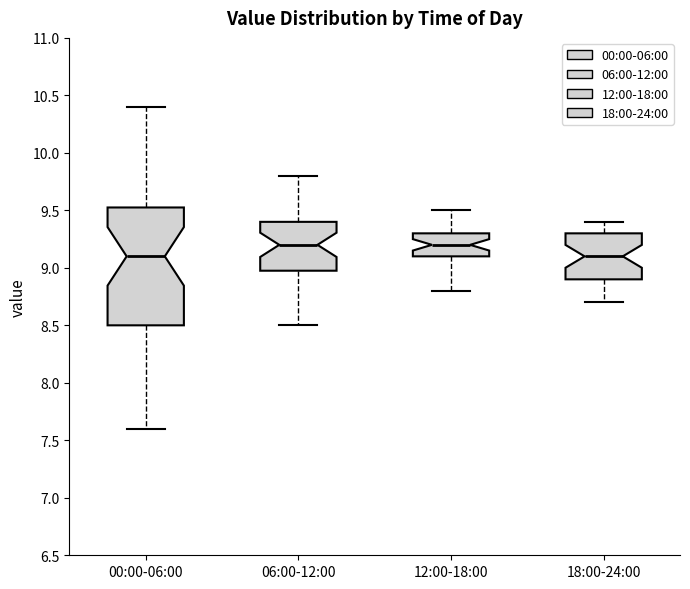

Reading left to right, read every box against the y-axis: the position of its median line, the range the box covers, and the ends of its whiskers. The values are not printed on the chart, so give them approximately, as read against the axis.

00:00-06:00: median 9.10, box 8.50 to 9.55, whiskers 7.60 to 10.40
06:00-12:00: median 9.20, box 9.00 to 9.40, whiskers 8.50 to 9.80
12:00-18:00: median 9.20, box 9.10 to 9.30, whiskers 8.80 to 9.50
18:00-24:00: median 9.10, box 8.90 to 9.30, whiskers 8.70 to 9.40